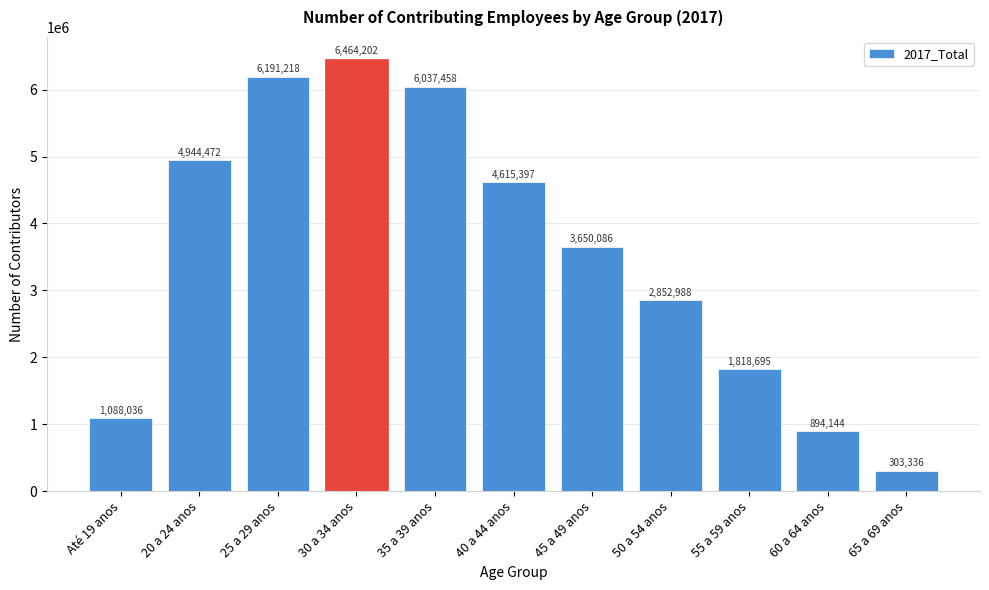

Reading right to left, extract all data points from this chart.

303336	894144	1818695	2852988	3650086	4615397	6037458	6464202	6191218	4944472	1088036